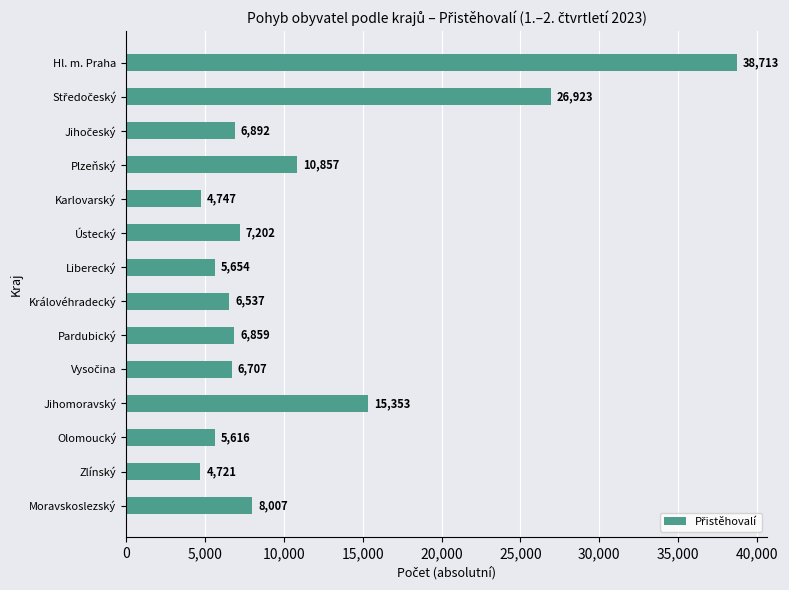

How many series are shown in this chart?

1